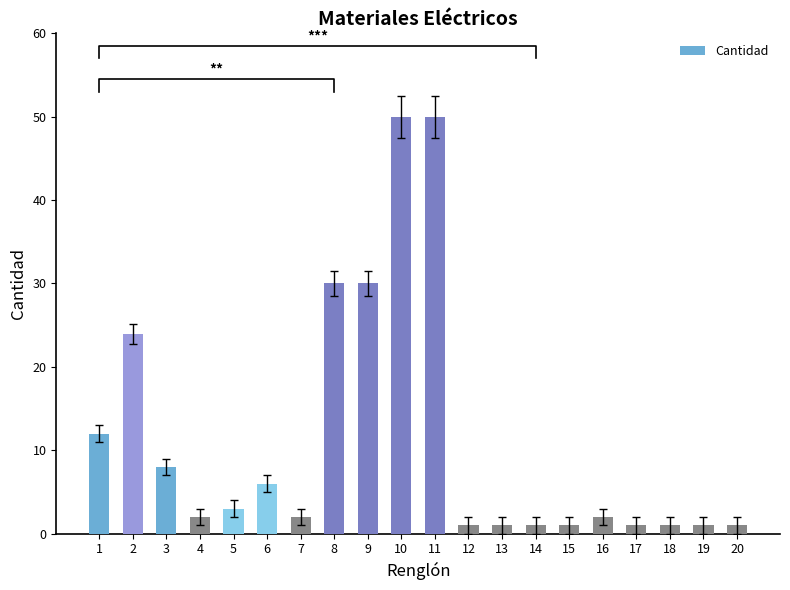

Which label corresponds to the largest value in the chart?

10